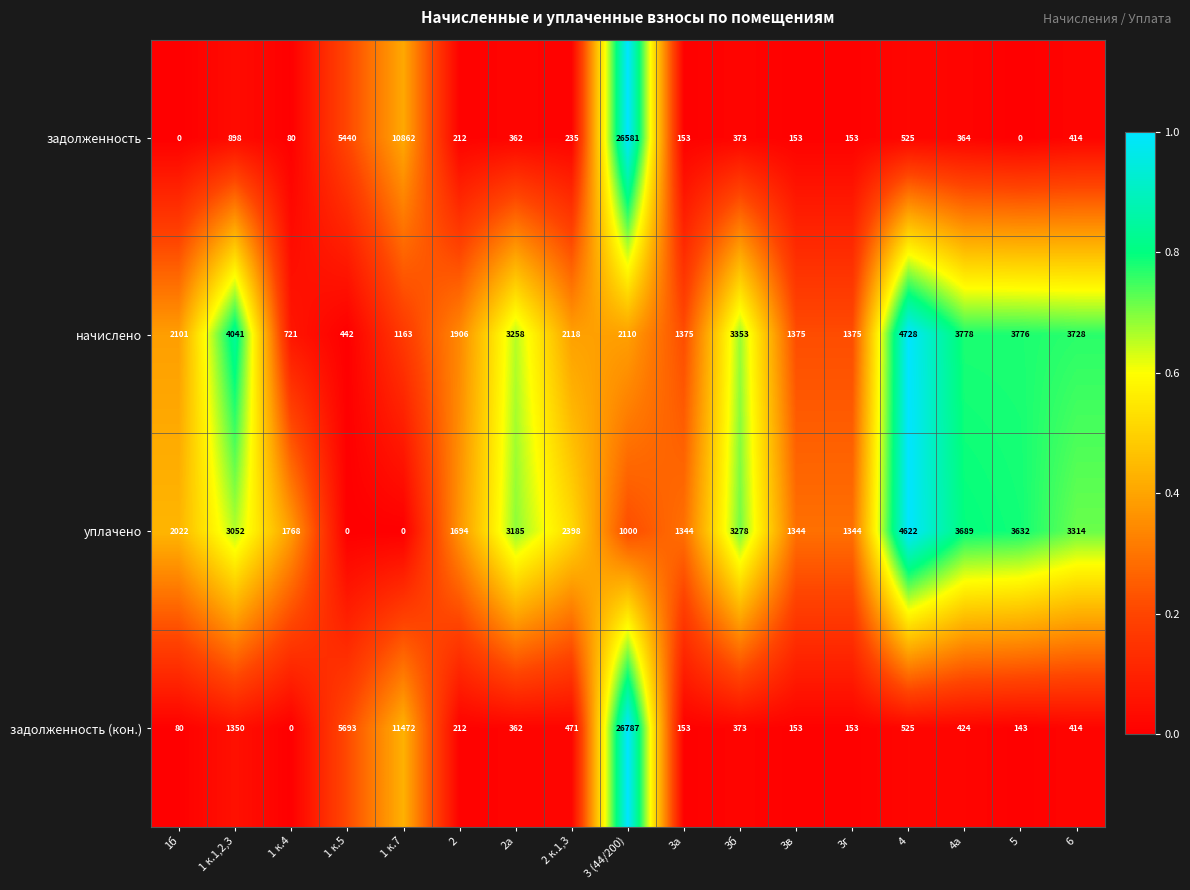

List the series in order of their peak value, highest first.

задолженность (кон.), задолженность, начислено, уплачено